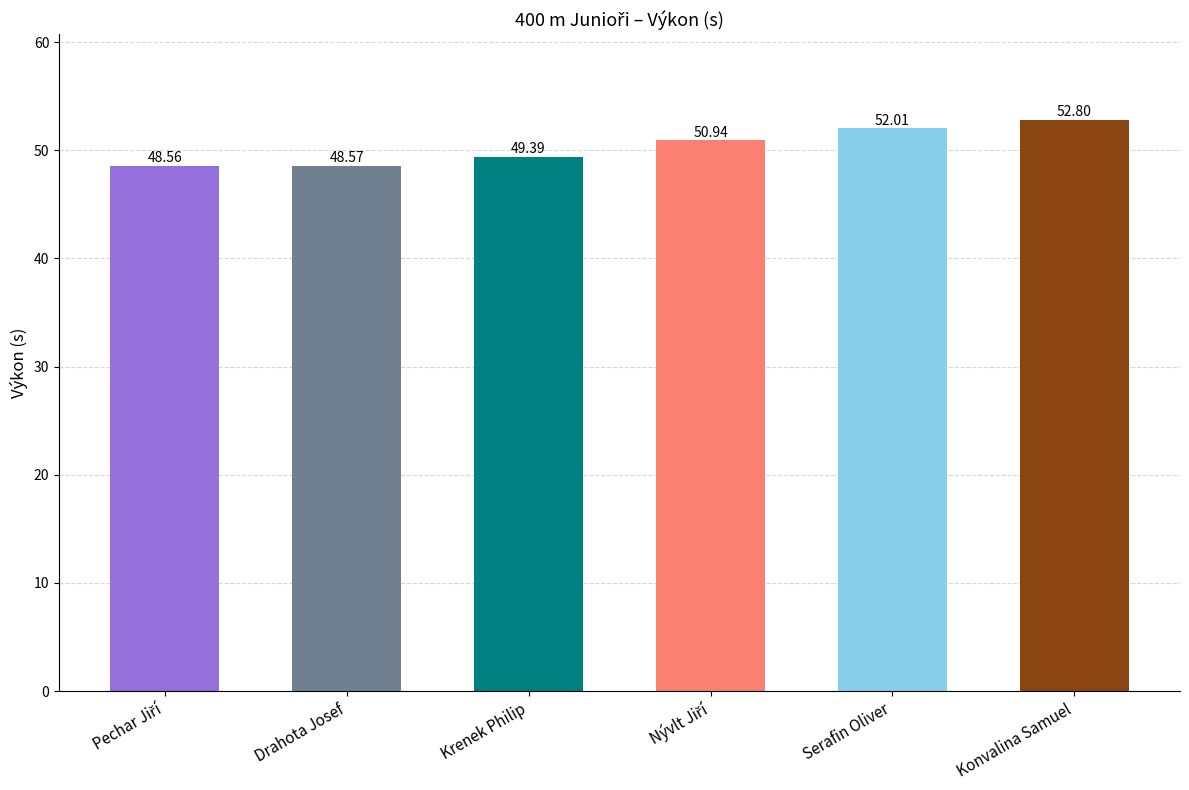

What is the ratio of the value at Drahota Josef to the value at Krenek Philip?

1.0